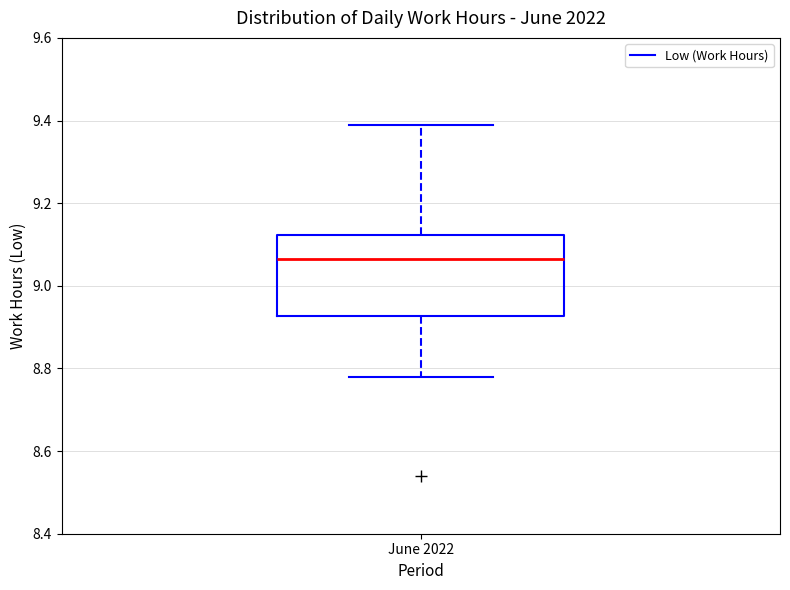

Where does the median line of the box for June 2022 sit on the y-axis? The values are not printed on the chart, so give them approximately, as read against the axis.

9.06